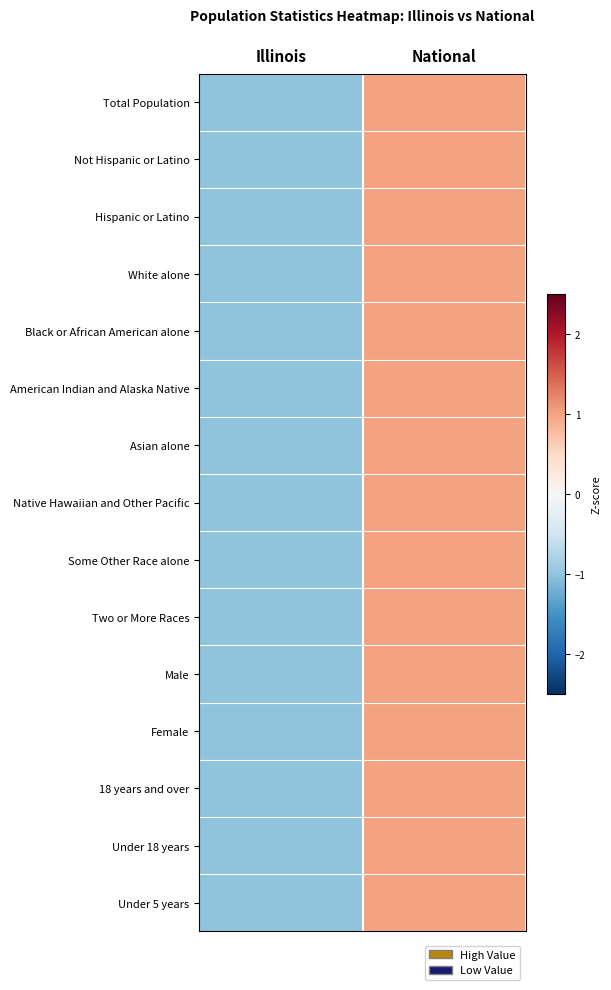

How many series are shown in this chart?

15